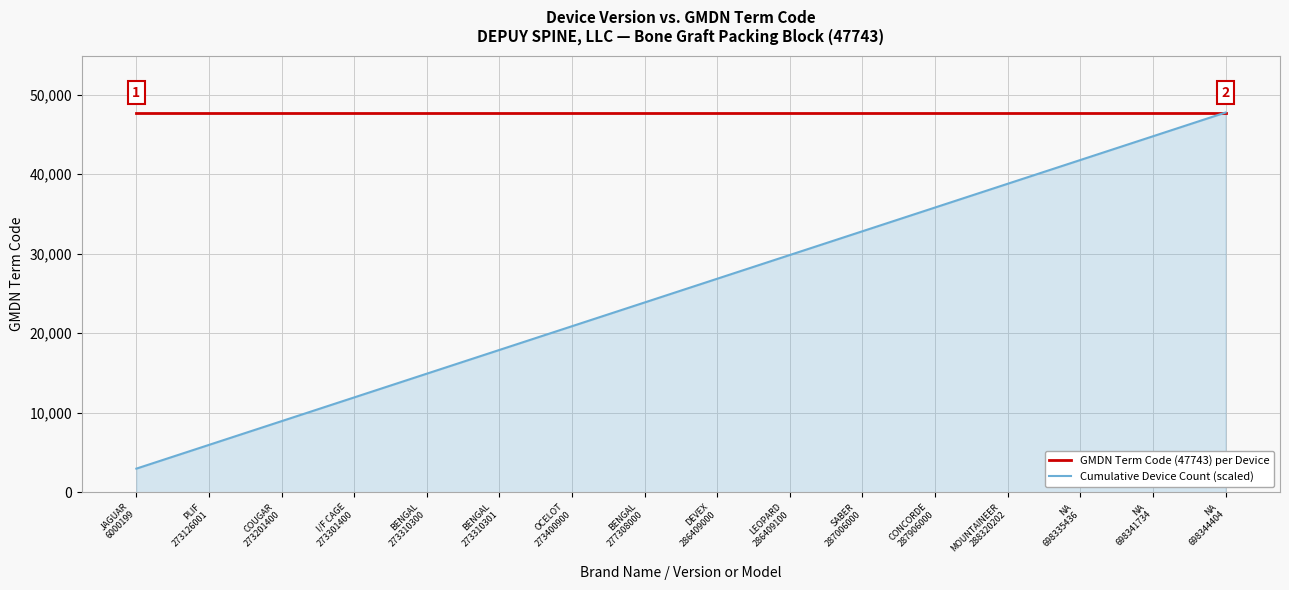

What value does the GMDN Term Code (47743) per Device series have at NA
698341734?

47743.0